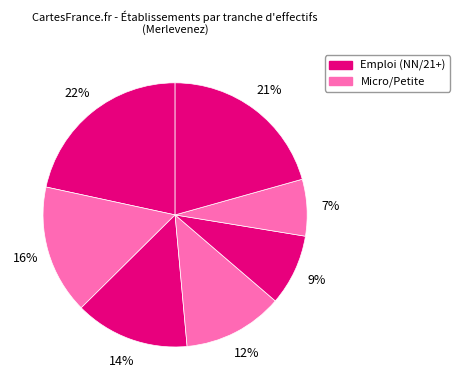

How many segments does this pie chart have?

7